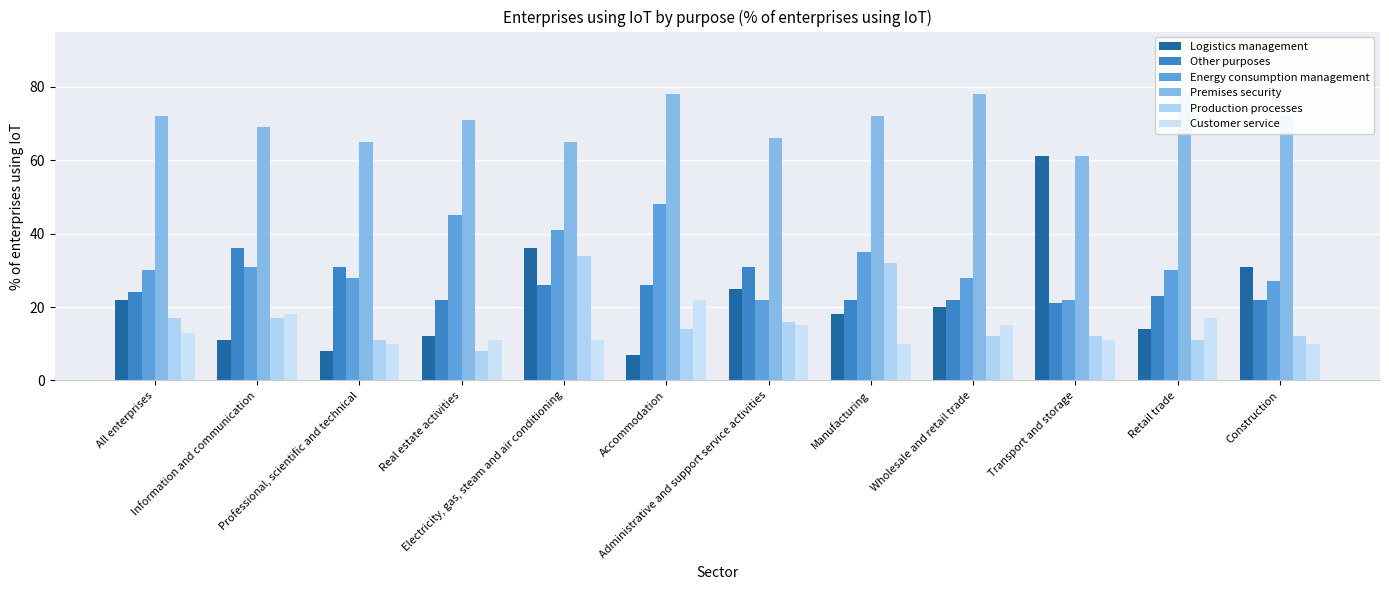

Is it true that Customer service equals 5 at Accommodation?

False